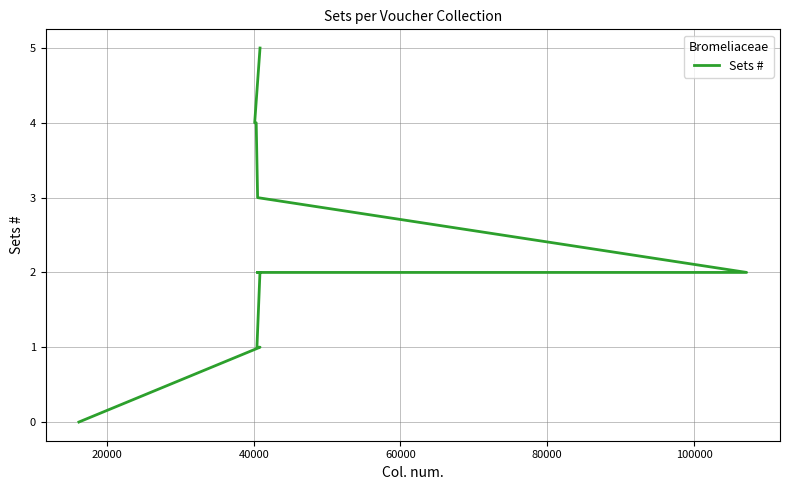

True or false: the data shows -3 at 14.

False